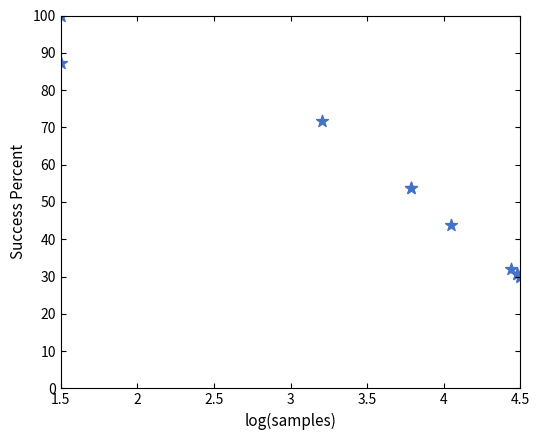

What Y value in the scatter plot is closest to 65?

71.7